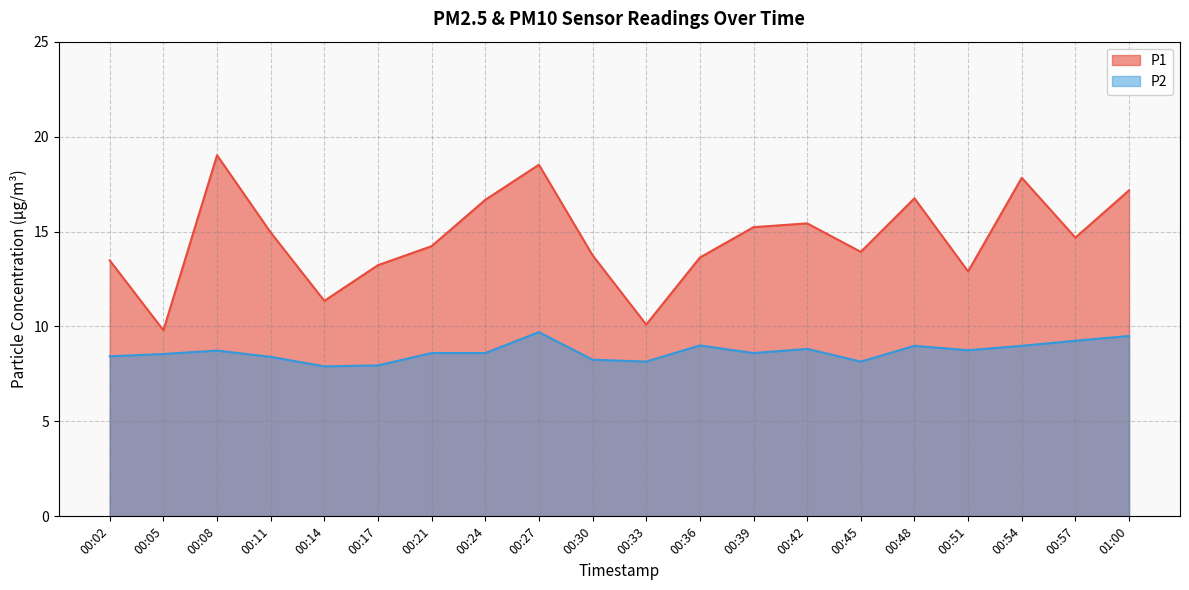

The value of P1 at 00:39 is 15.2. True or false?

True